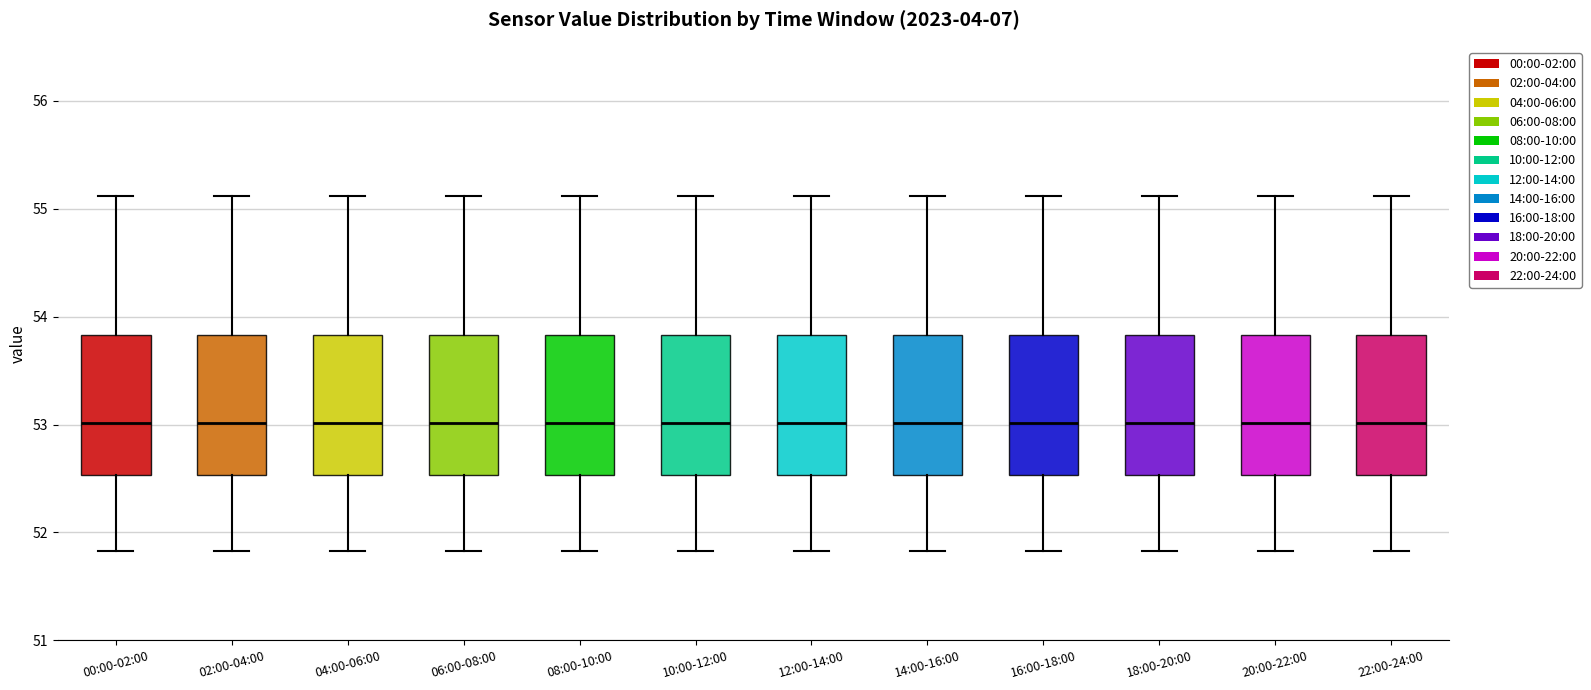

Reading left to right, transcribe this box plot: for each box, give where its median line is, the range the box spans, and where its two whiskers end, as read against the y-axis. The values are not printed on the chart, so give them approximately, as read against the axis.

00:00-02:00: median 53.0, box 52.5 to 53.8, whiskers 51.8 to 55.1
02:00-04:00: median 53.0, box 52.5 to 53.8, whiskers 51.8 to 55.1
04:00-06:00: median 53.0, box 52.5 to 53.8, whiskers 51.8 to 55.1
06:00-08:00: median 53.0, box 52.5 to 53.8, whiskers 51.8 to 55.1
08:00-10:00: median 53.0, box 52.5 to 53.8, whiskers 51.8 to 55.1
10:00-12:00: median 53.0, box 52.5 to 53.8, whiskers 51.8 to 55.1
12:00-14:00: median 53.0, box 52.5 to 53.8, whiskers 51.8 to 55.1
14:00-16:00: median 53.0, box 52.5 to 53.8, whiskers 51.8 to 55.1
16:00-18:00: median 53.0, box 52.5 to 53.8, whiskers 51.8 to 55.1
18:00-20:00: median 53.0, box 52.5 to 53.8, whiskers 51.8 to 55.1
20:00-22:00: median 53.0, box 52.5 to 53.8, whiskers 51.8 to 55.1
22:00-24:00: median 53.0, box 52.5 to 53.8, whiskers 51.8 to 55.1